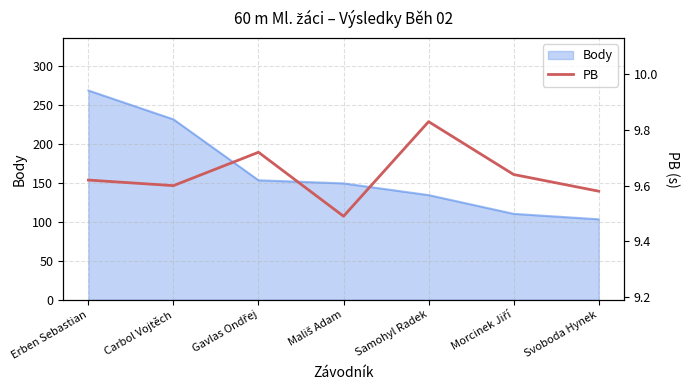

Does the chart have visible grid lines?

Yes